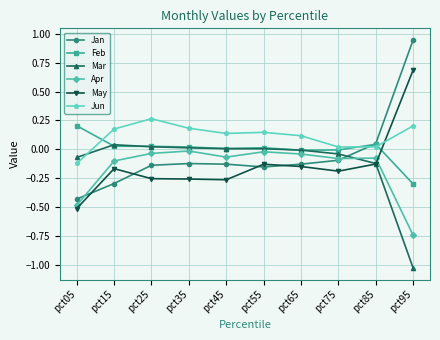

At how many categories does at least one series exceed 0?

10